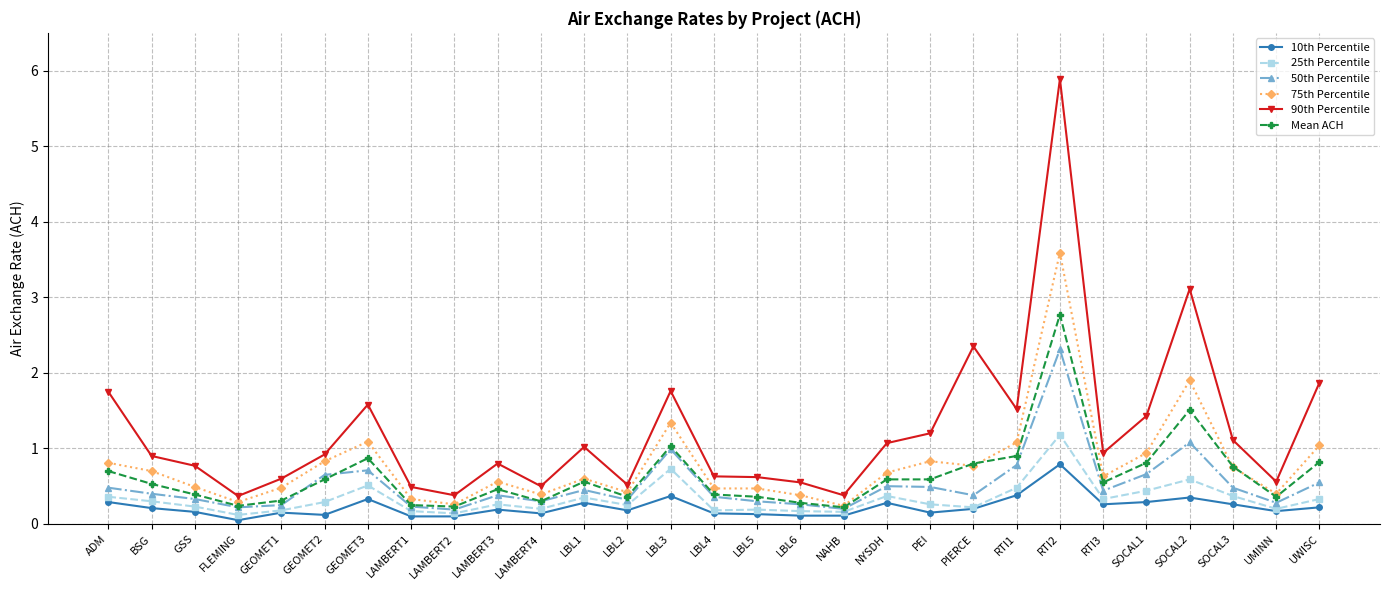

Which series has the largest total across all categories?

90th Percentile